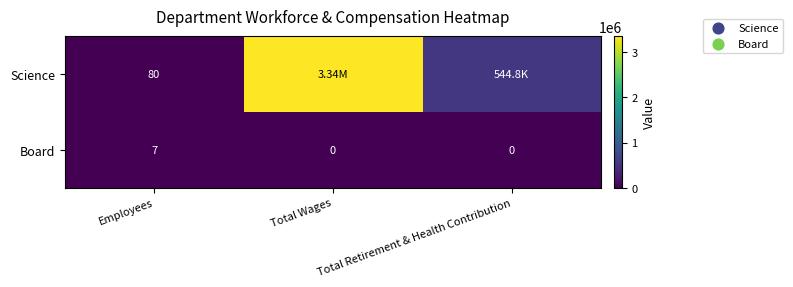

Is the value of Science at Employees greater than the value of Board at Total Wages?

Yes